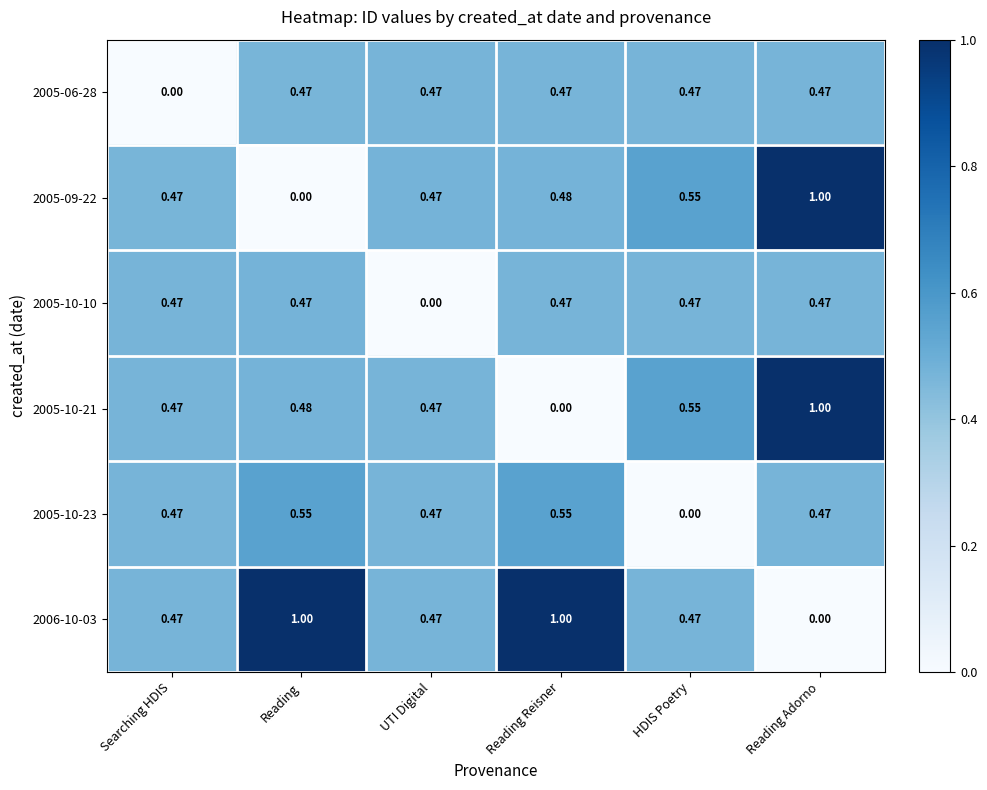

Count the number of categories in the chart.

6